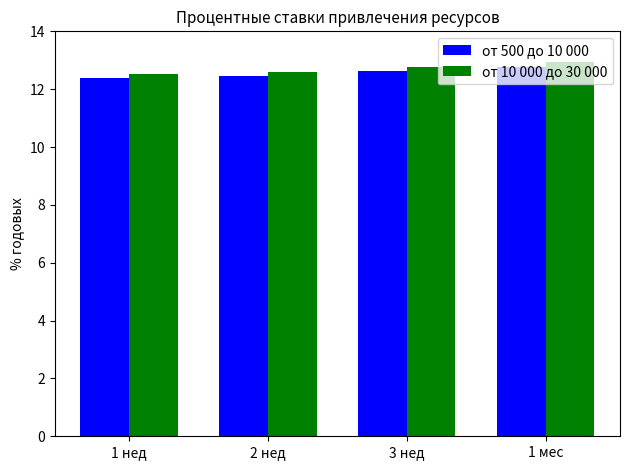

What is the difference between the maximum and second lowest values in the от 500 до 10 000 series?

0.3